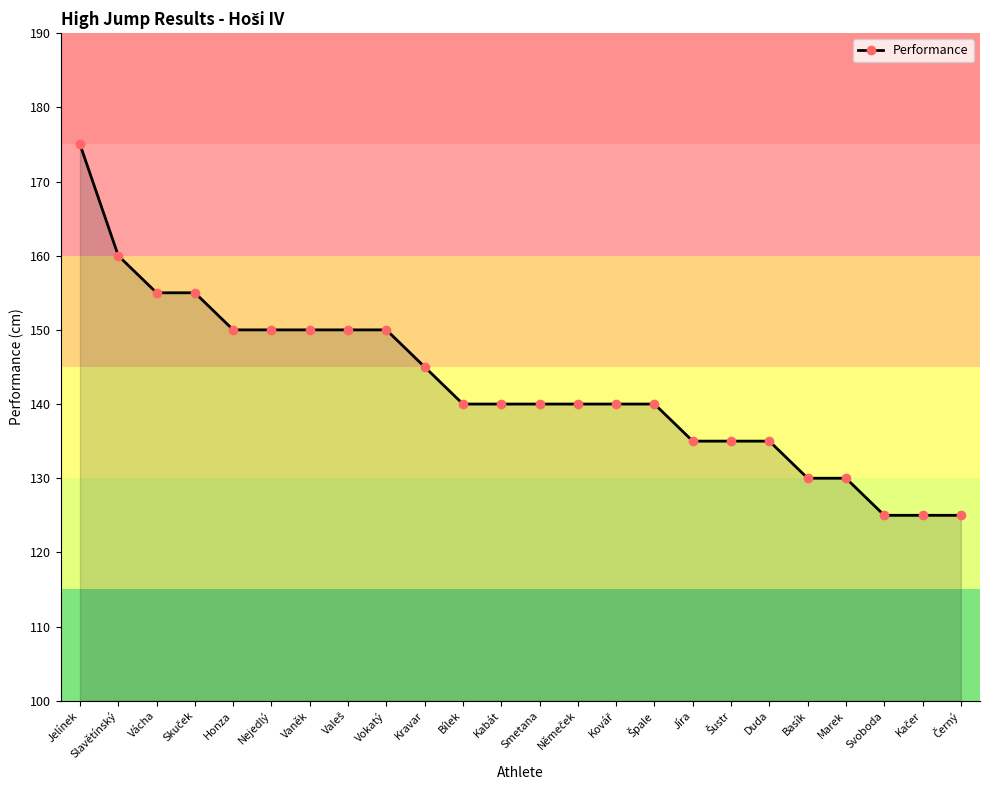

How many values are between 135 and 150?

15